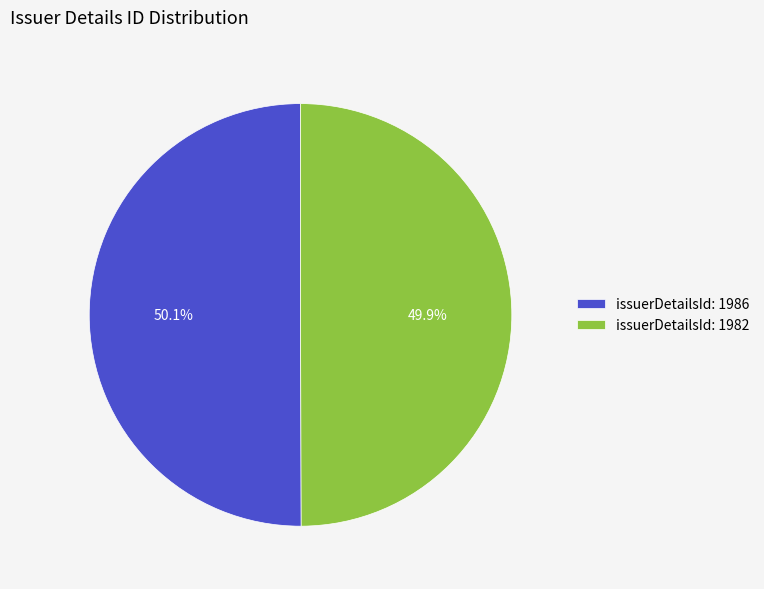

True or false: issuerDetailsId: 1986 accounts for 36% of the total.

False